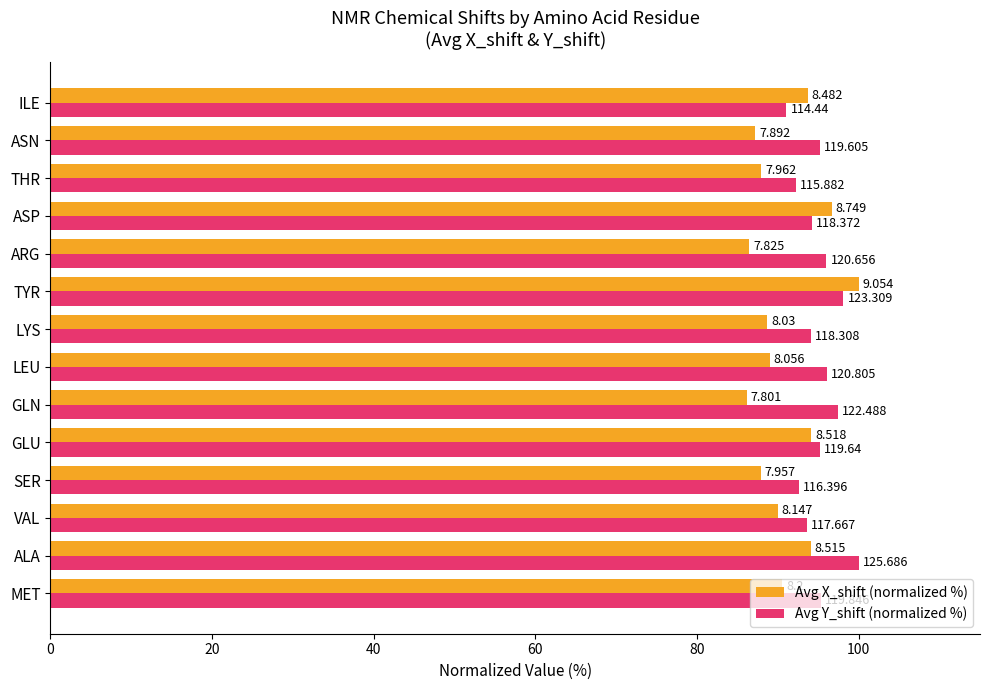

What are all the series names shown in the legend?

Avg X_shift (normalized %), Avg Y_shift (normalized %)